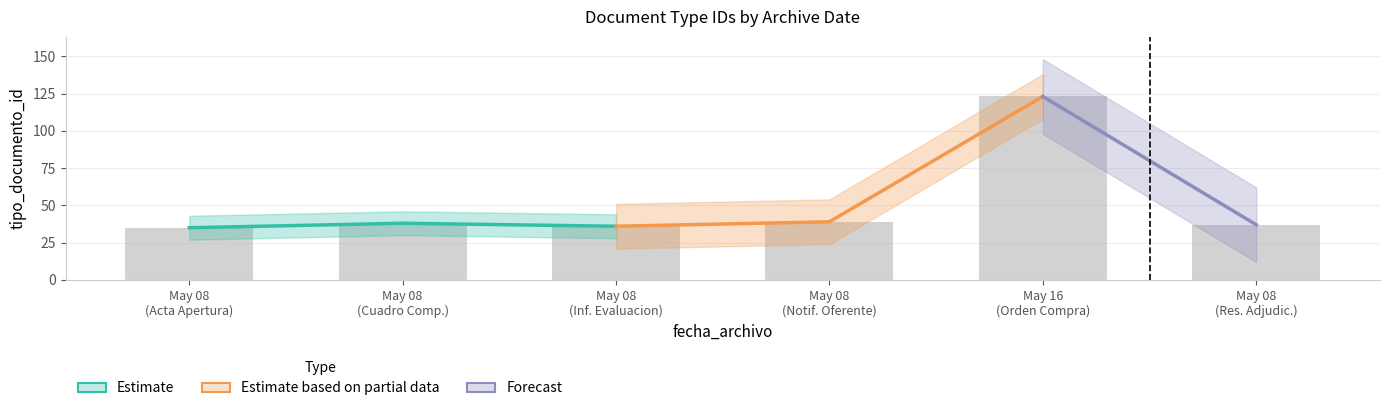

Reading right to left, what are all the values shown in this chart?

37	123	39	36	38	35